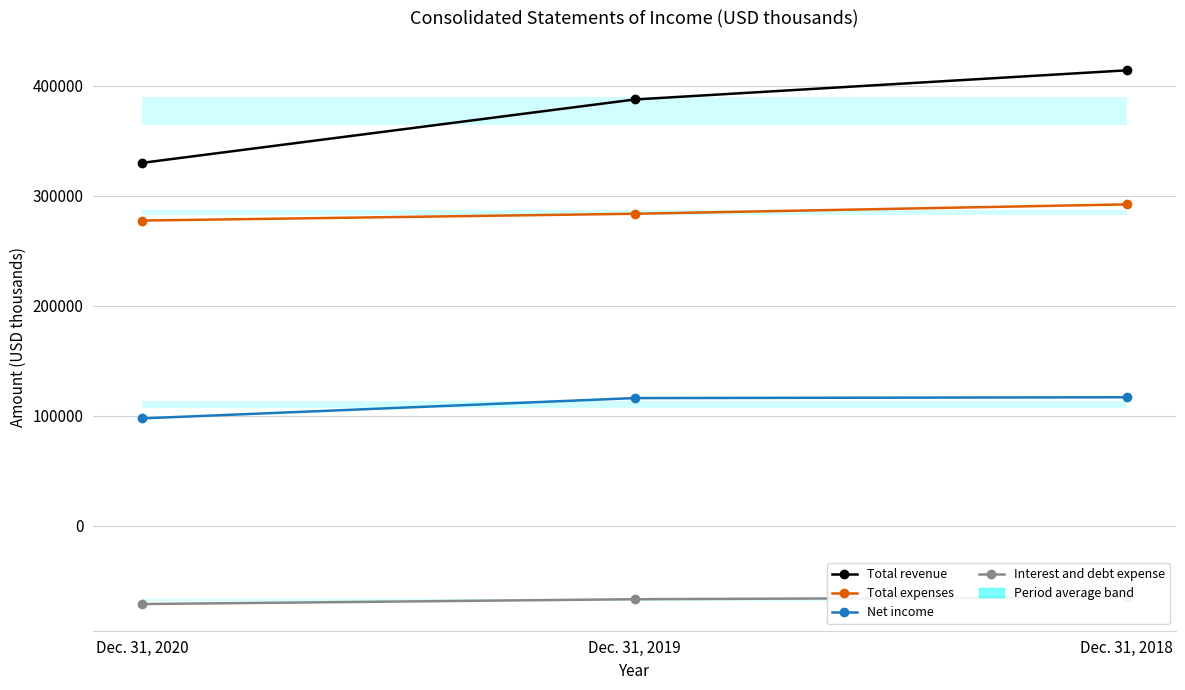

At how many categories does at least one series exceed 301824?

3